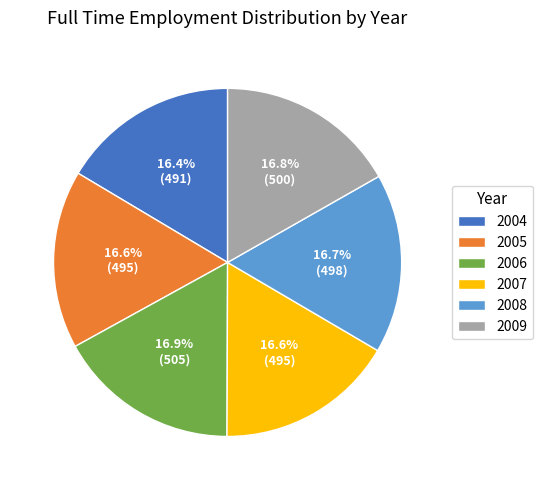

What percentage do 2005 and 2007 together represent?

33.2%